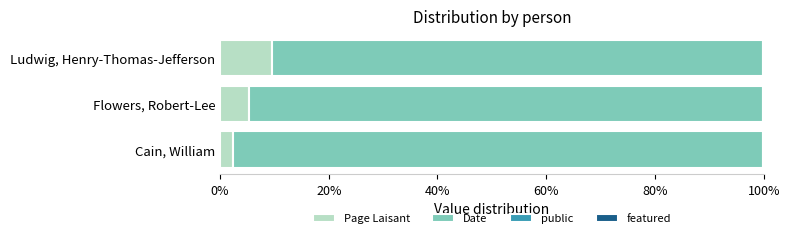

At which label does Page Laisant reach its peak?

Ludwig, Henry-Thomas-Jefferson